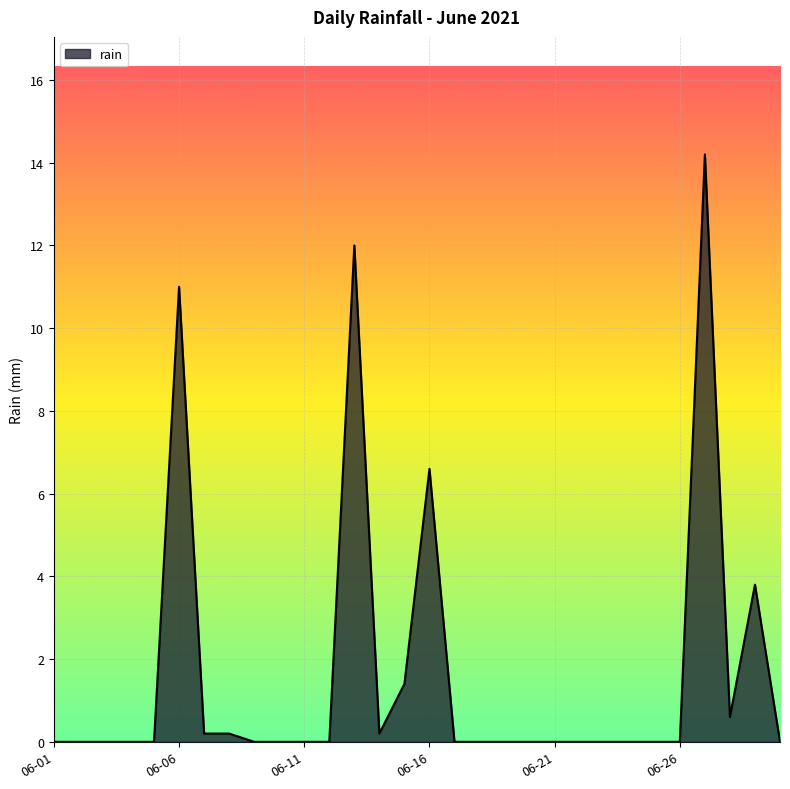

What is the difference between the maximum and minimum values?

14.2